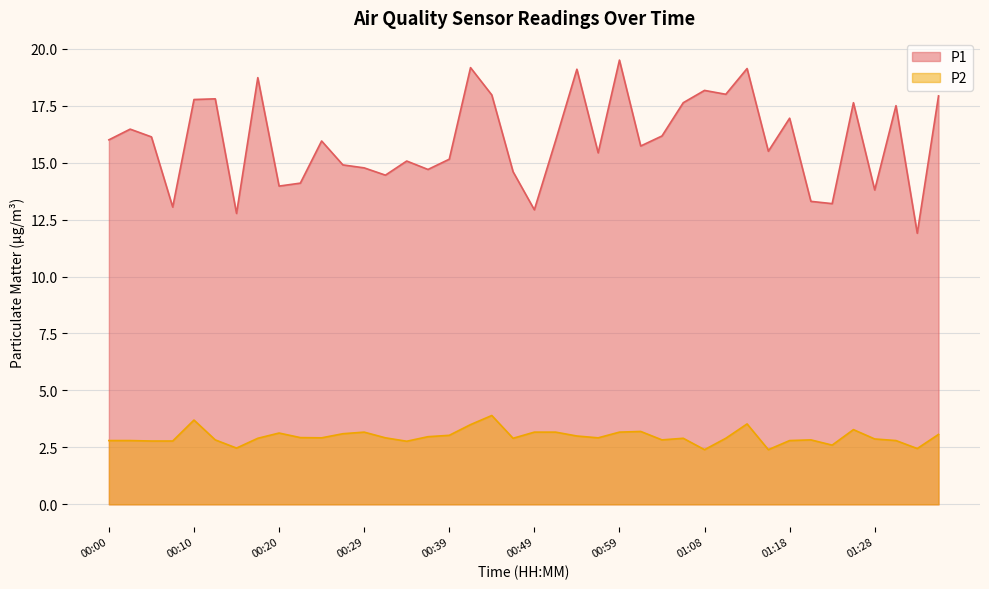

What is the label of the 7th point from the left?

00:15